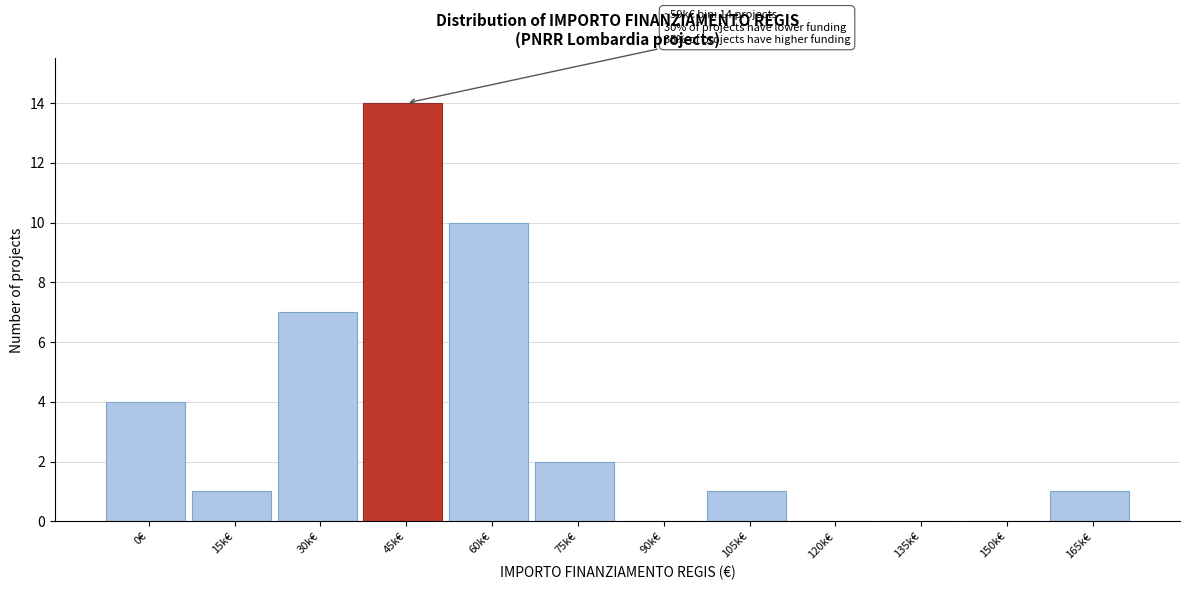

Reading left to right, extract all data points from this chart.

0€=4	15k€=1	30k€=7	45k€=14	60k€=10	75k€=2	90k€=0	105k€=1	120k€=0	135k€=0	150k€=0	165k€=1